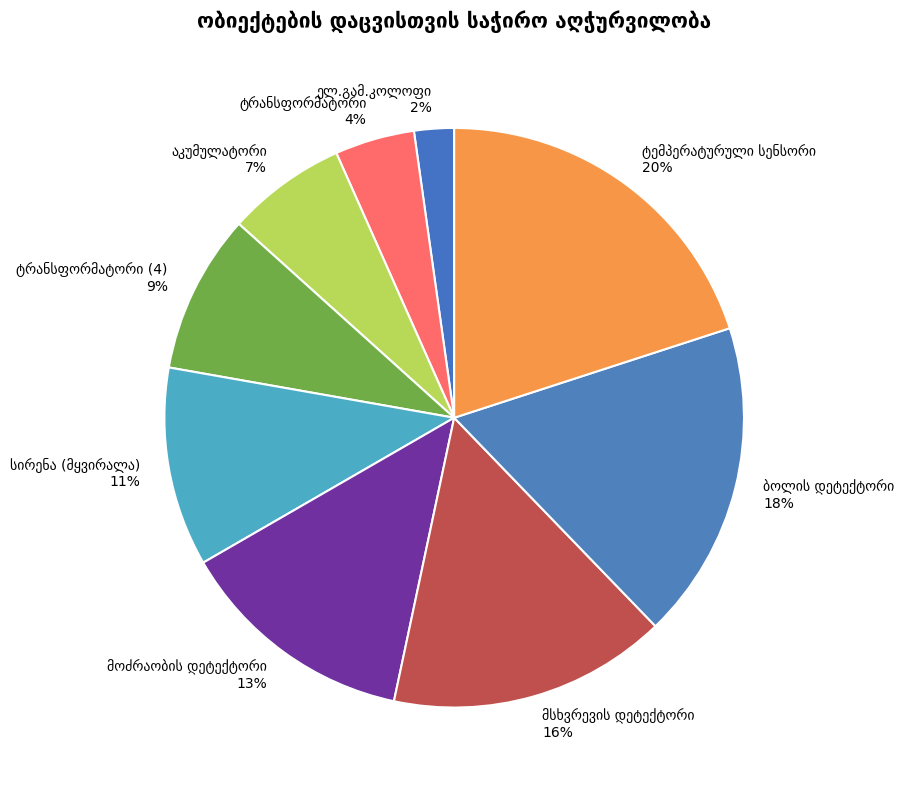

To the nearest percent, what is the difference between the largest and smallest slice percentages?

18%